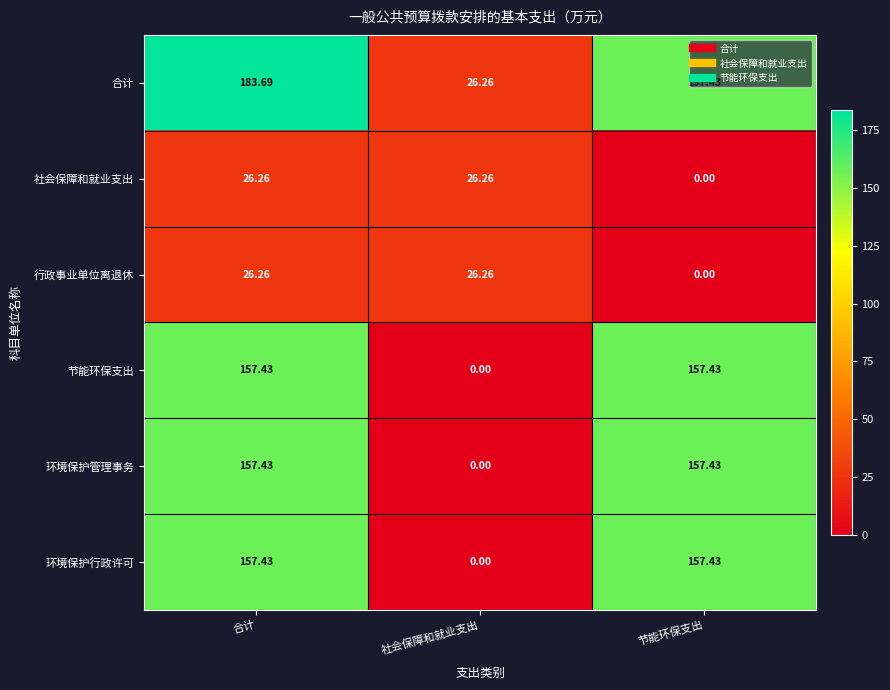

Count the number of categories in the chart.

3